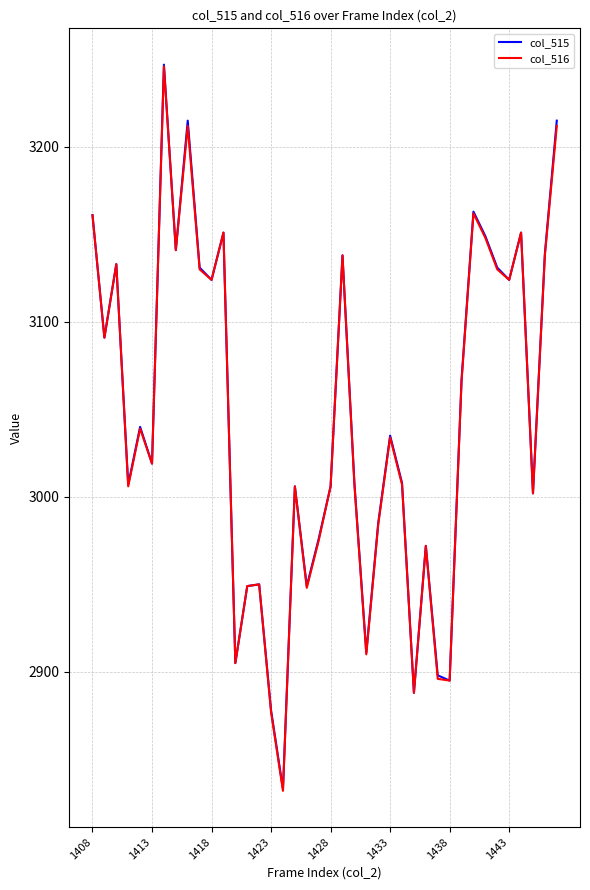

What is the highest value of the col_516 series?

3246